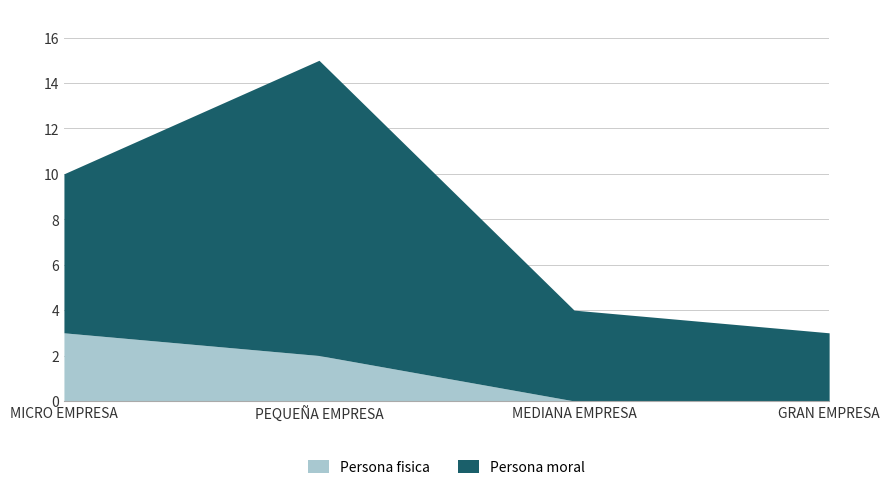

Rank the series at PEQUEÑA EMPRESA from highest to lowest value.

Persona moral, Persona fisica